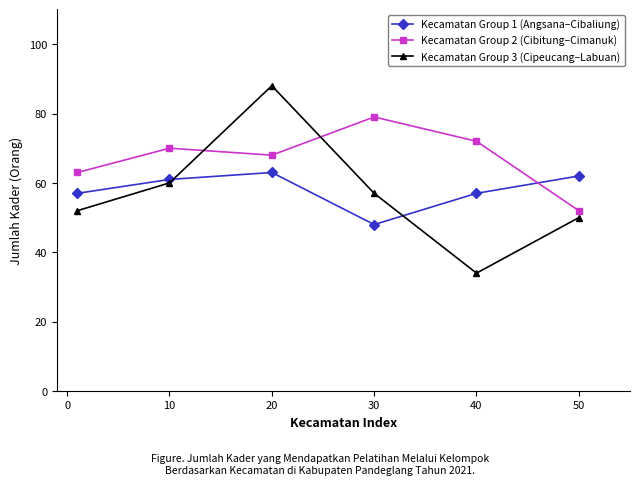

Rank the series by their maximum value, from highest to lowest.

Kecamatan Group 3 (Cipeucang–Labuan), Kecamatan Group 2 (Cibitung–Cimanuk), Kecamatan Group 1 (Angsana–Cibaliung)